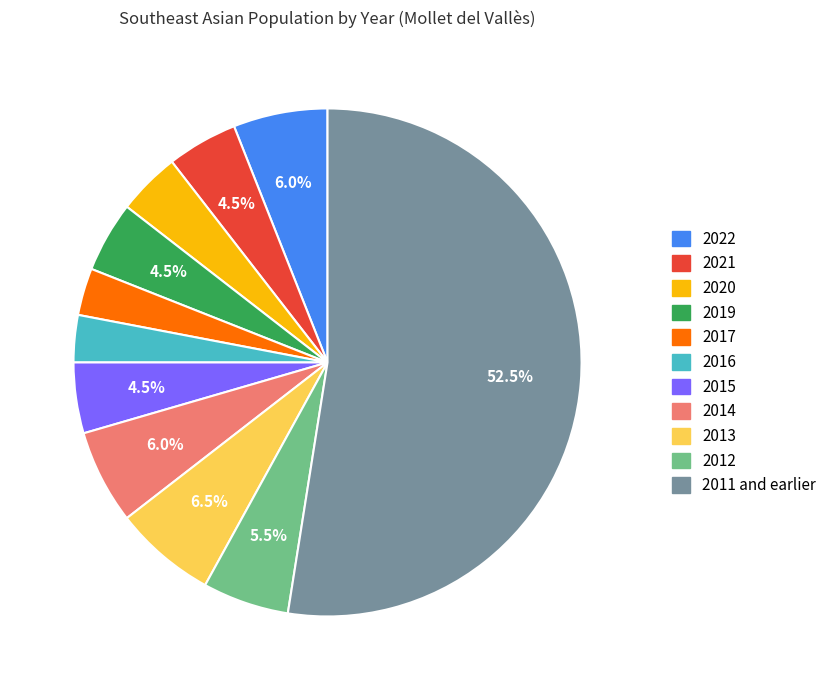

To the nearest percent, what is the average slice percentage?

9%